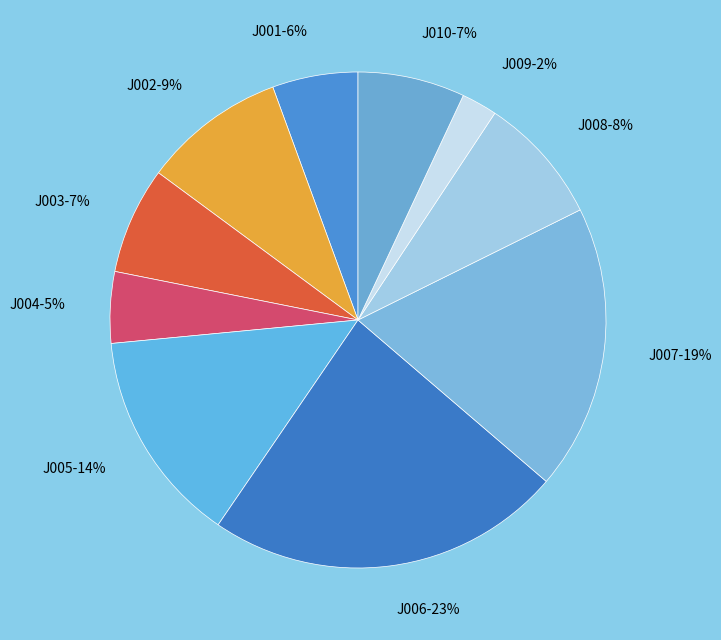

How many slices are in this pie chart?

10